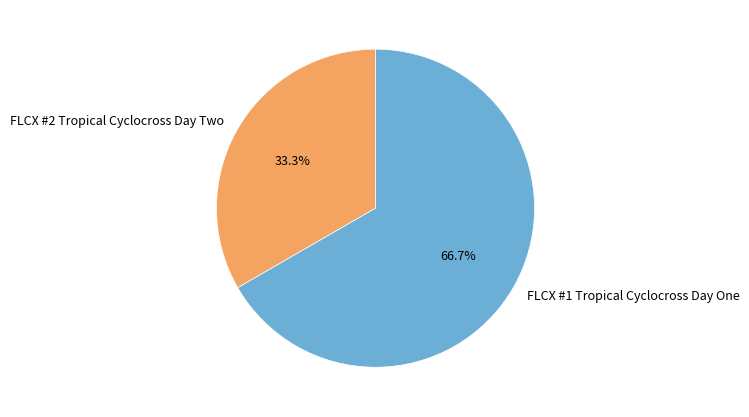

How many segments does this pie chart have?

2